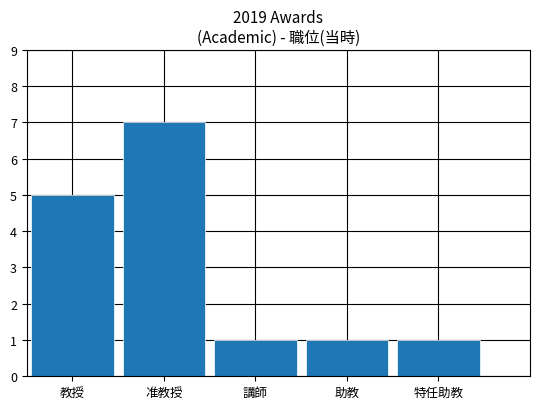

Read the value at 特任助教.

1